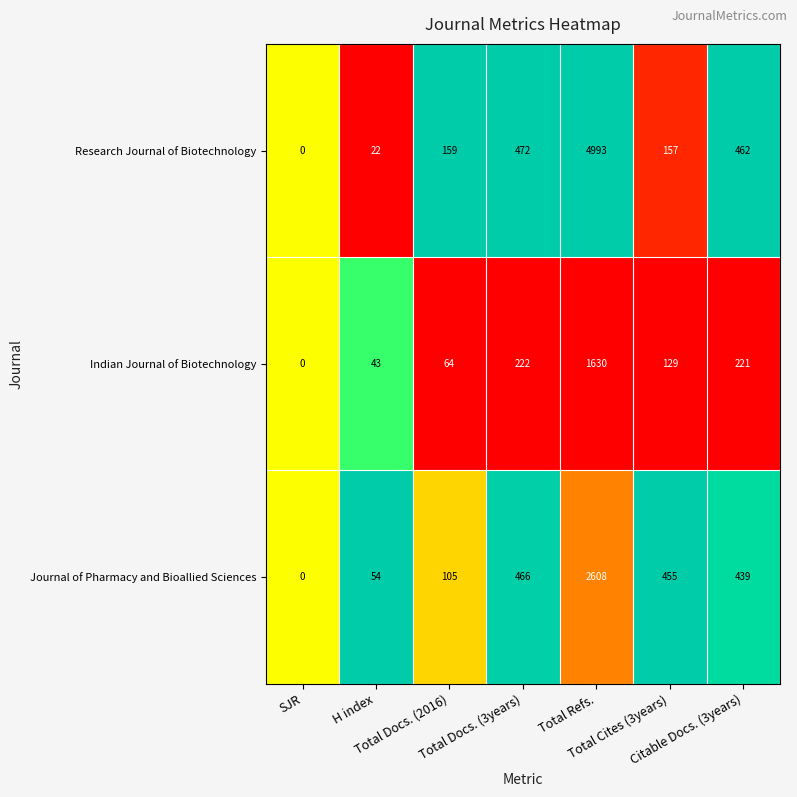

Which series has the largest total across all categories?

Research Journal of Biotechnology